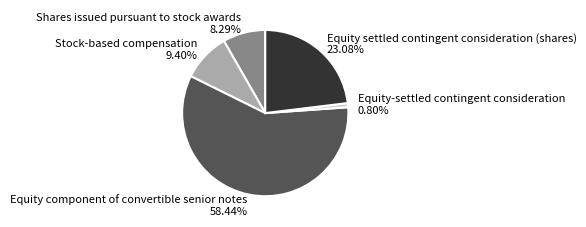

What portion of the pie excludes Stock-based compensation?

90.6%